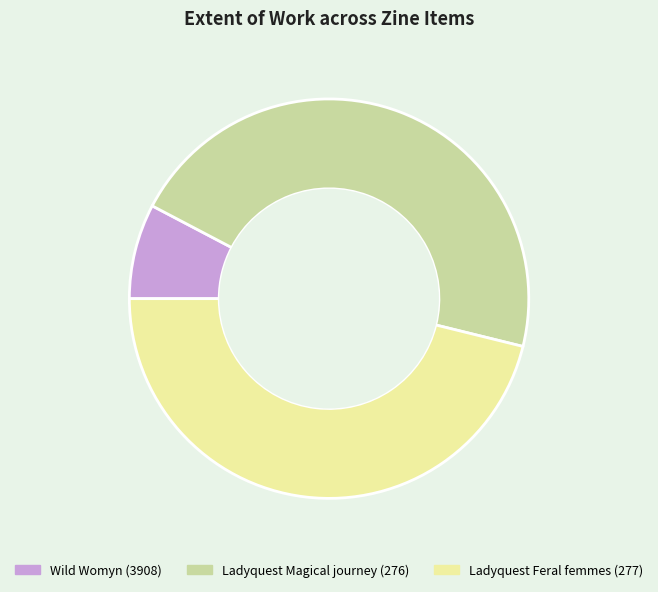

Is it true that Ladyquest Feral femmes (277) is 38% of the pie?

False